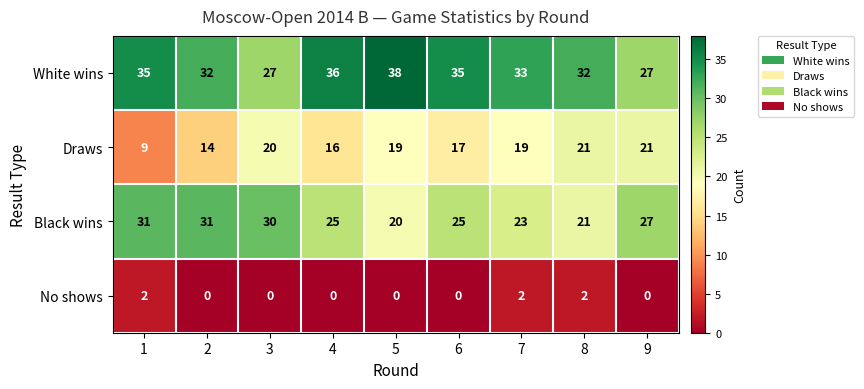

Rank the series at 6 from lowest to highest value.

No shows, Draws, Black wins, White wins